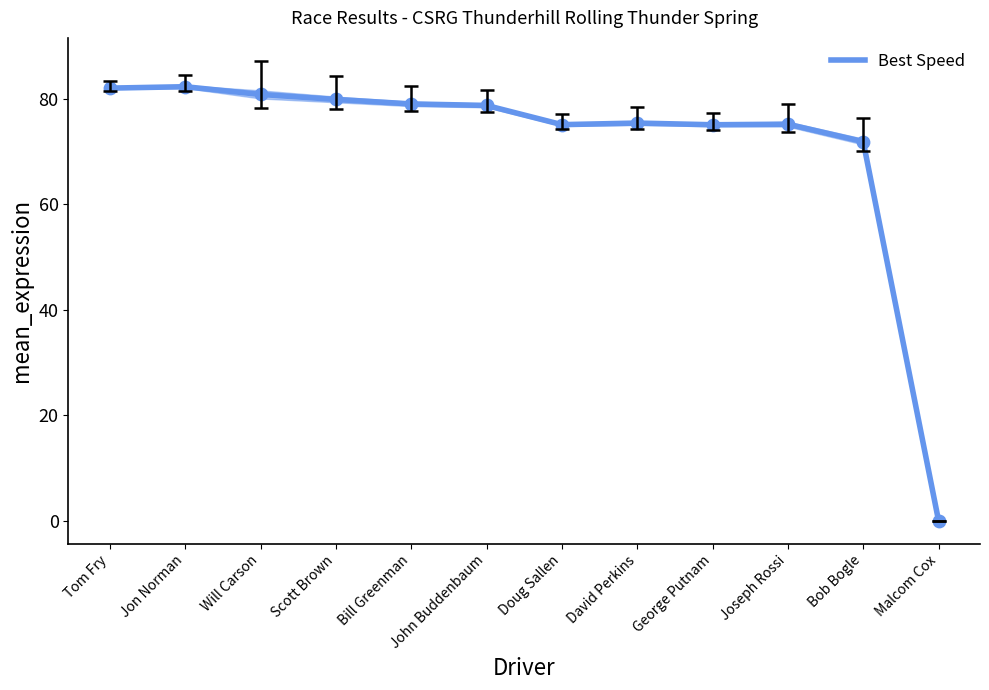

What is the change in value from Doug Sallen to Malcom Cox?

-75.1